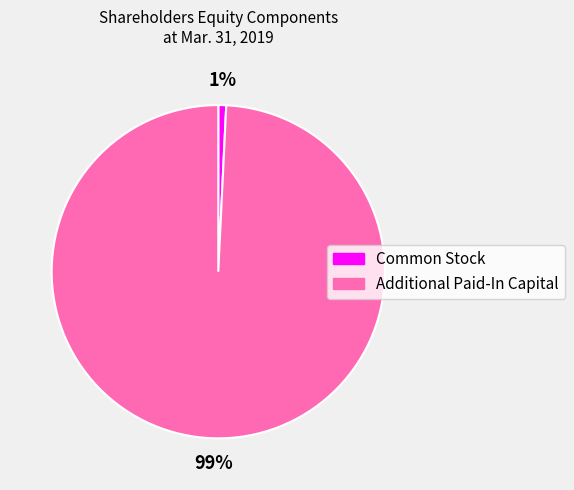

Which category has the biggest portion of the pie?

Additional Paid-In Capital